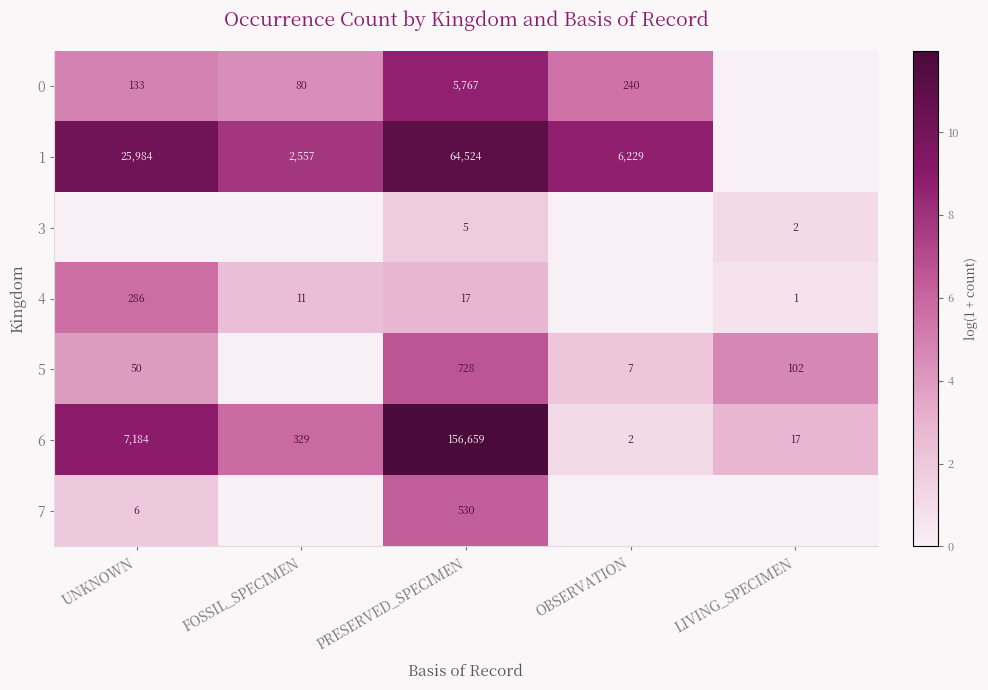

What is the total value across all series at PRESERVED_SPECIMEN?

228230